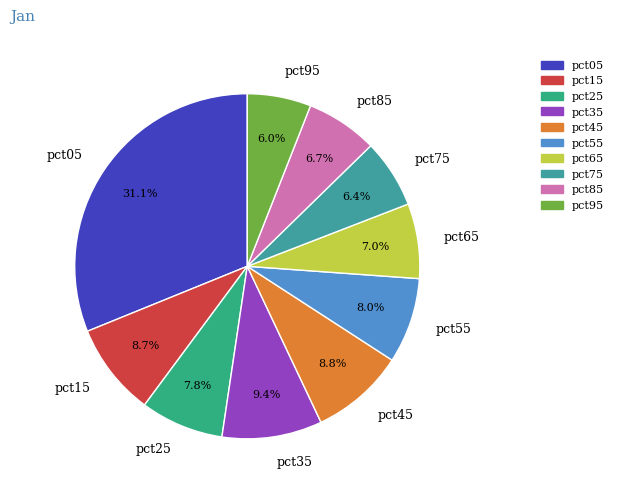

Is pct95 the majority of the pie?

No